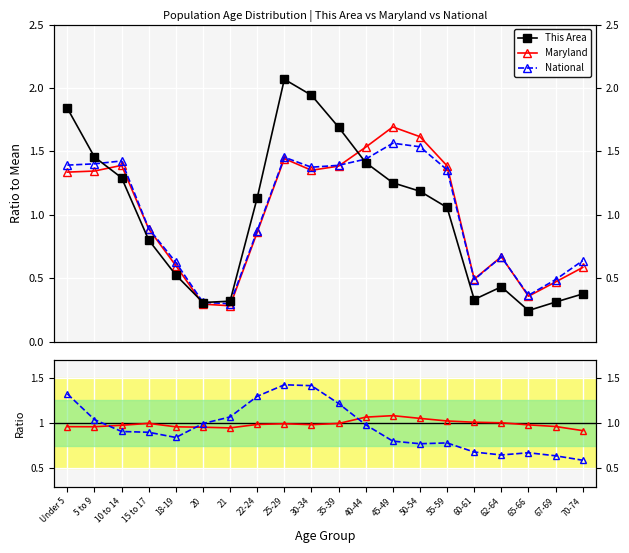

Which series changed the most between Under 5 and 20?

This Area